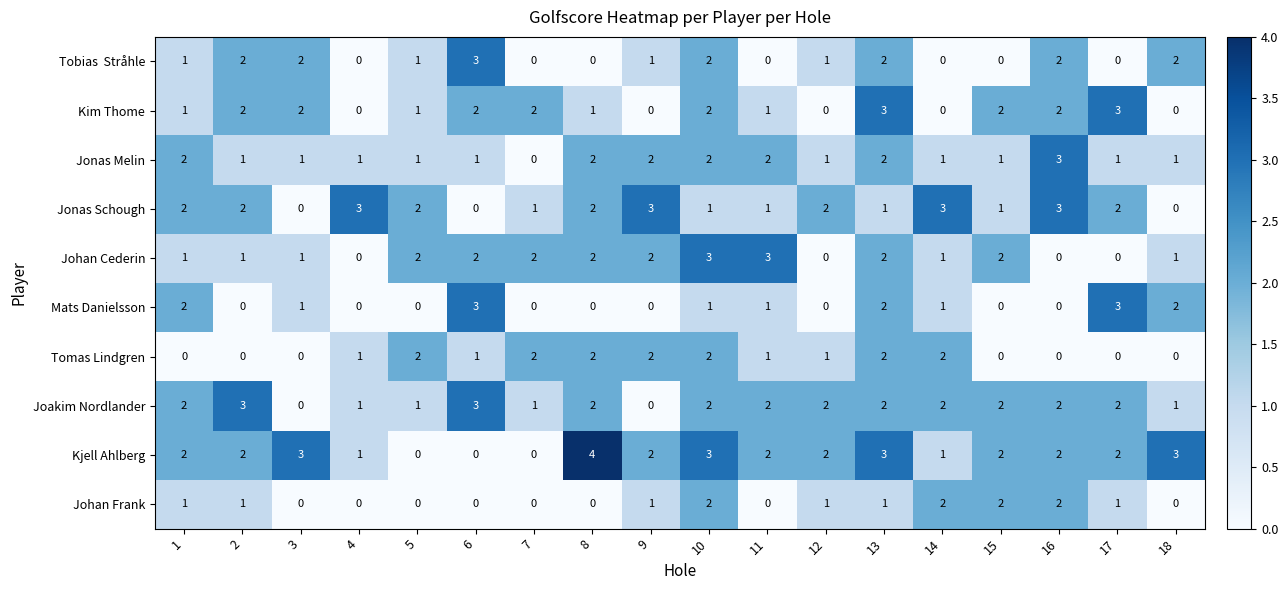

How many Tomas Lindgren values are between 0 and 2?

18